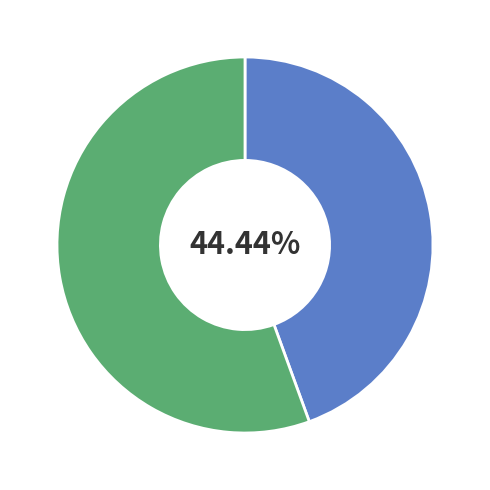

Is there a majority slice in this chart?

Yes